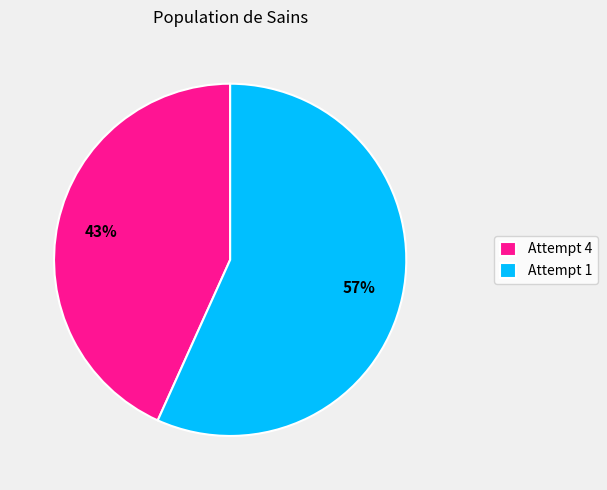

Do Attempt 4 and Attempt 1 together represent more than half of the pie?

Yes